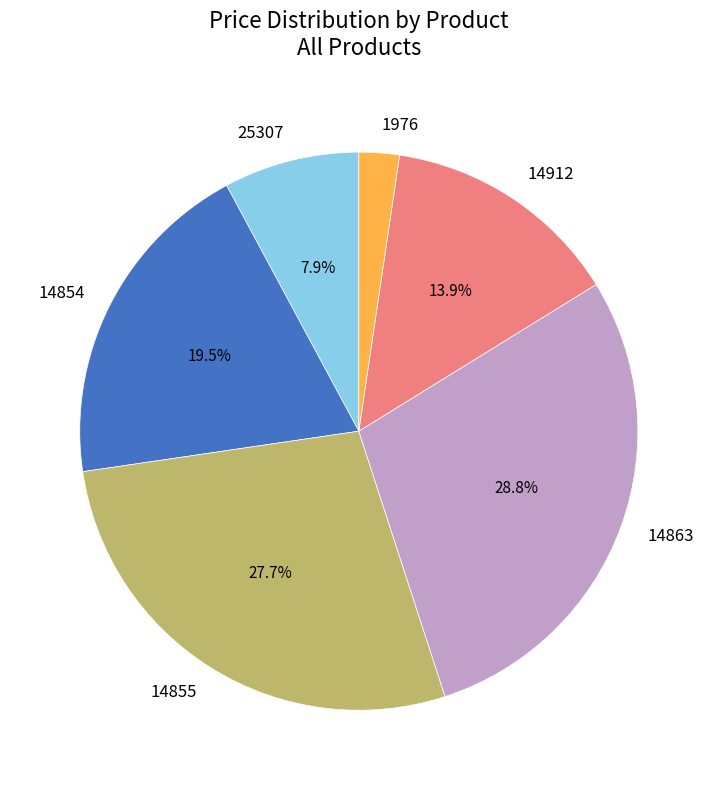

Which category has the biggest portion of the pie?

14863